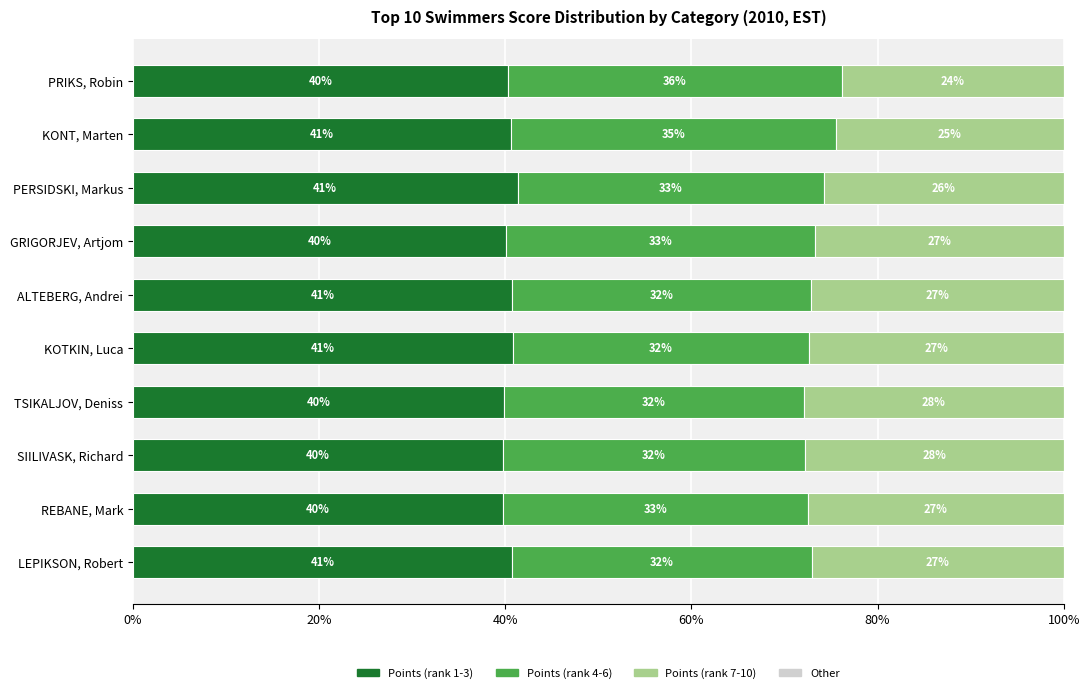

True or false: Points (rank 1-3) has a value of 39.8 at SIILIVASK, Richard.

True